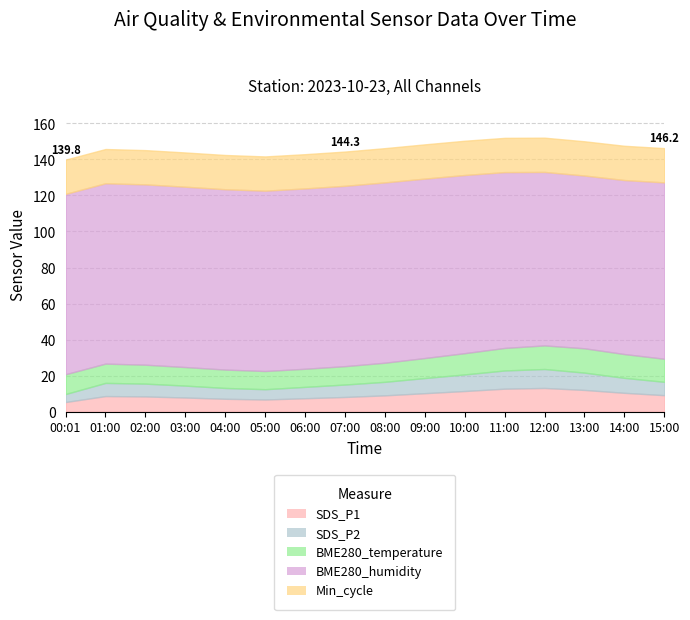

What is the total value across all series at 03:00?

143.8